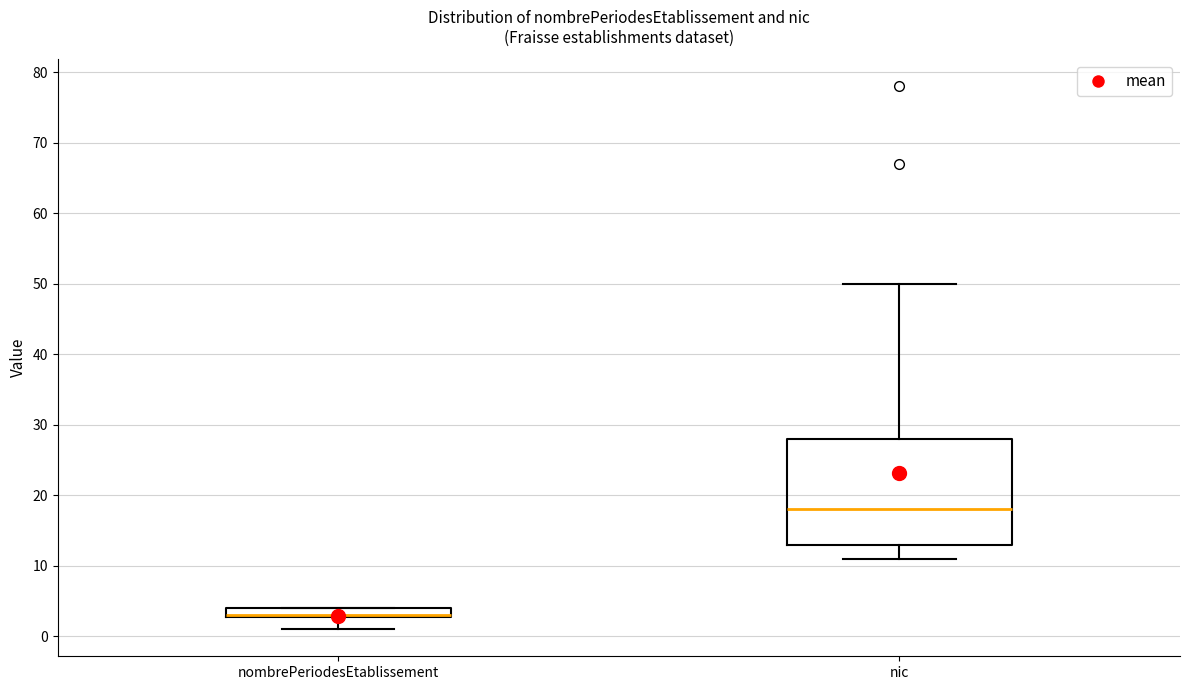

Comparing the boxes themselves (not the whiskers), which one is the tallest?

nic